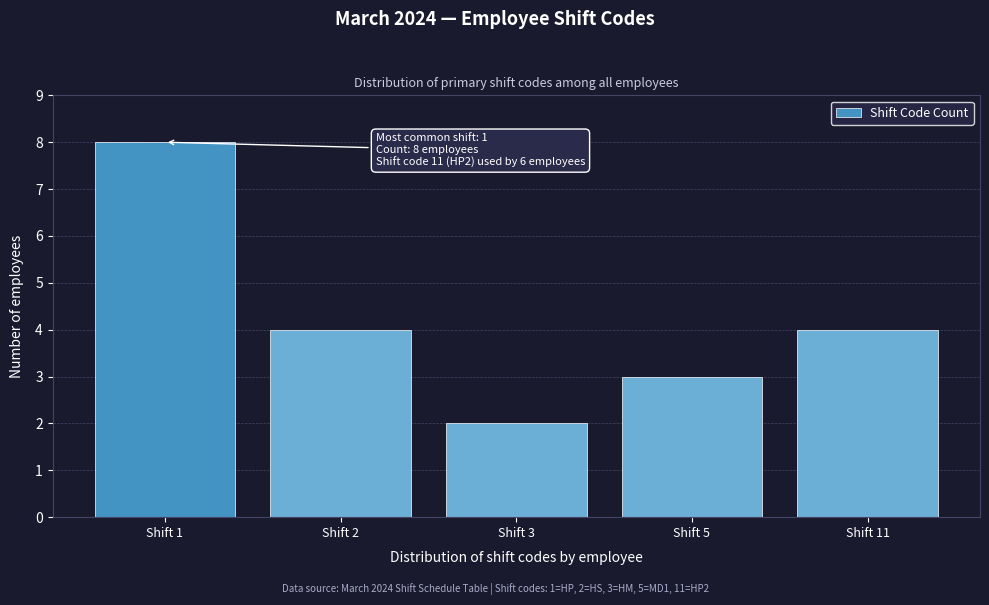

Reading left to right, what are all the values shown in this chart?

8	4	2	3	4